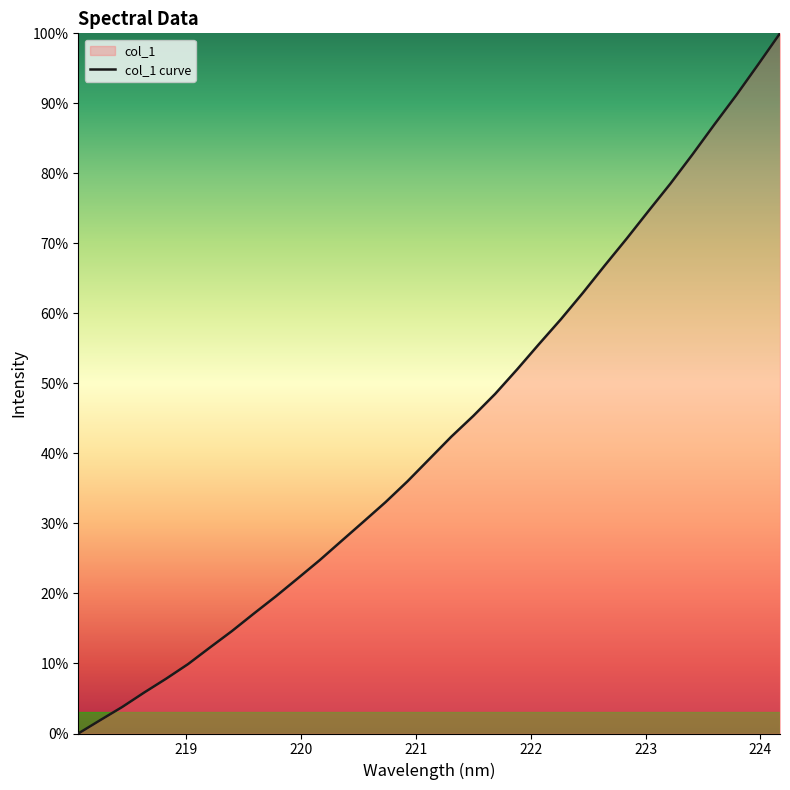

What is the greatest value displayed?

100.0